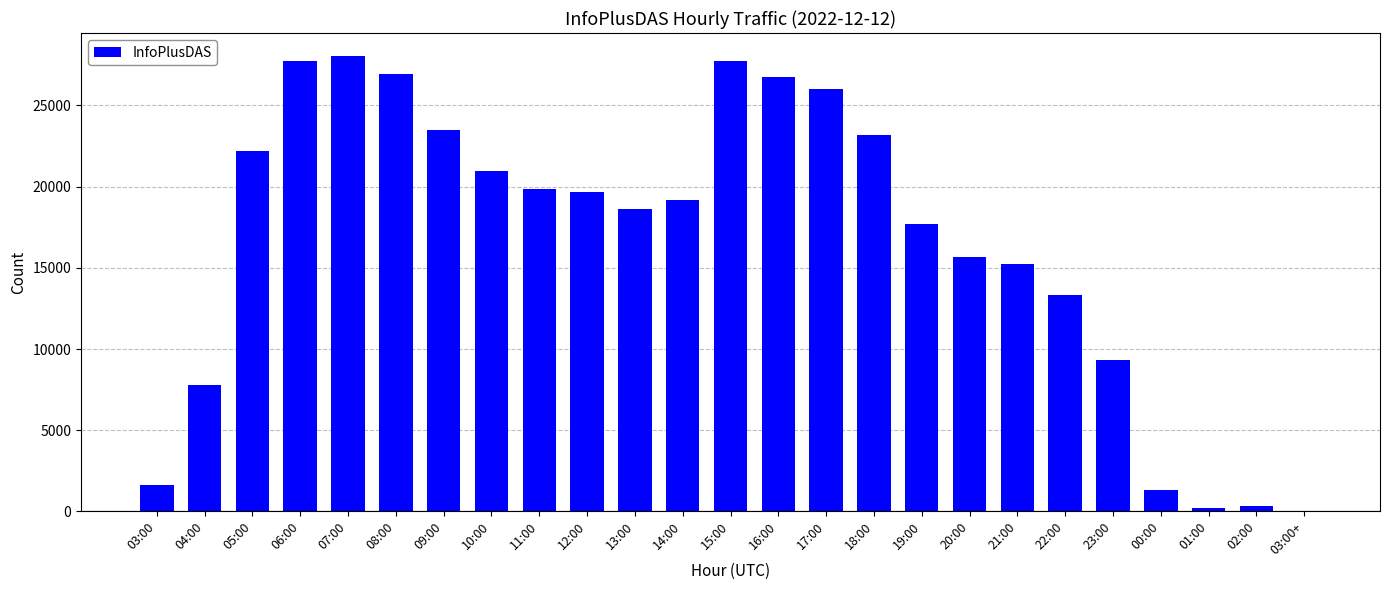

Which has a higher value, 03:00 or 10:00?

10:00